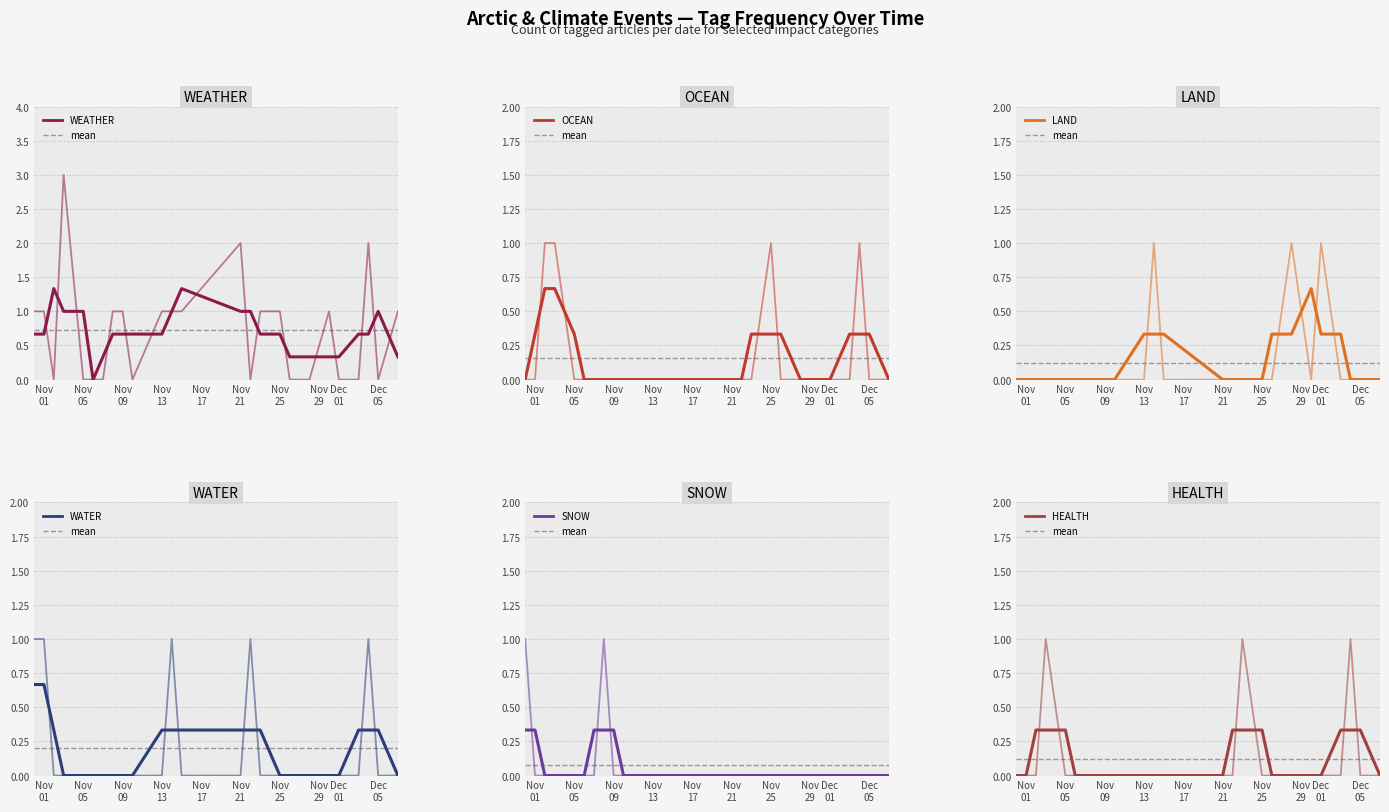

Which series has the widest spread of values?

WEATHER